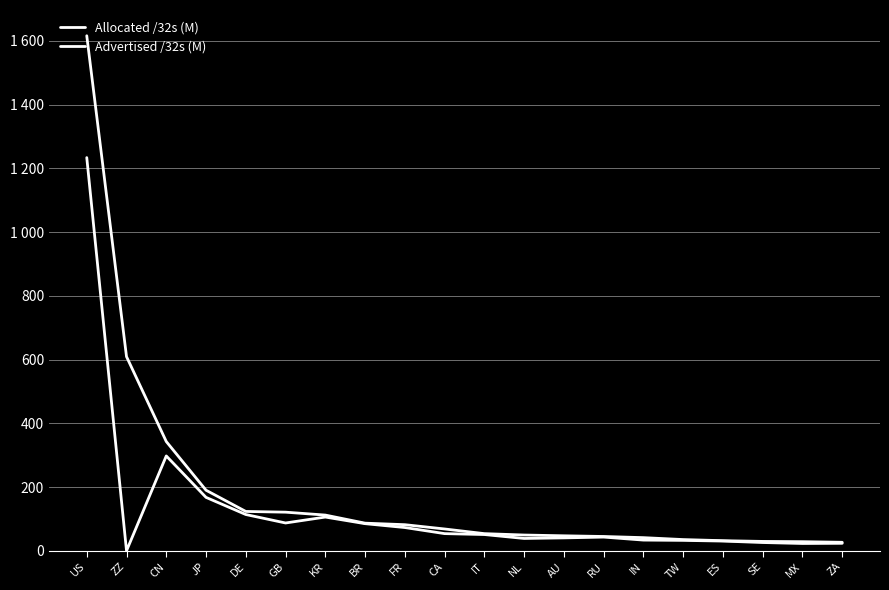

Is this an area chart (filled region under the line)?

No